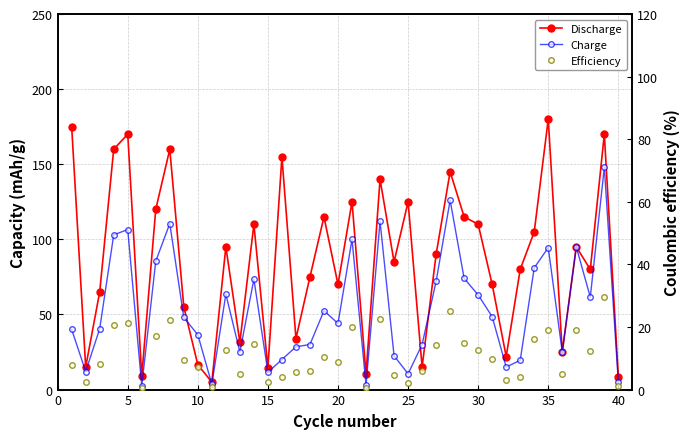

At 30, list the series in order from smallest to largest.

Efficiency, Charge, Discharge